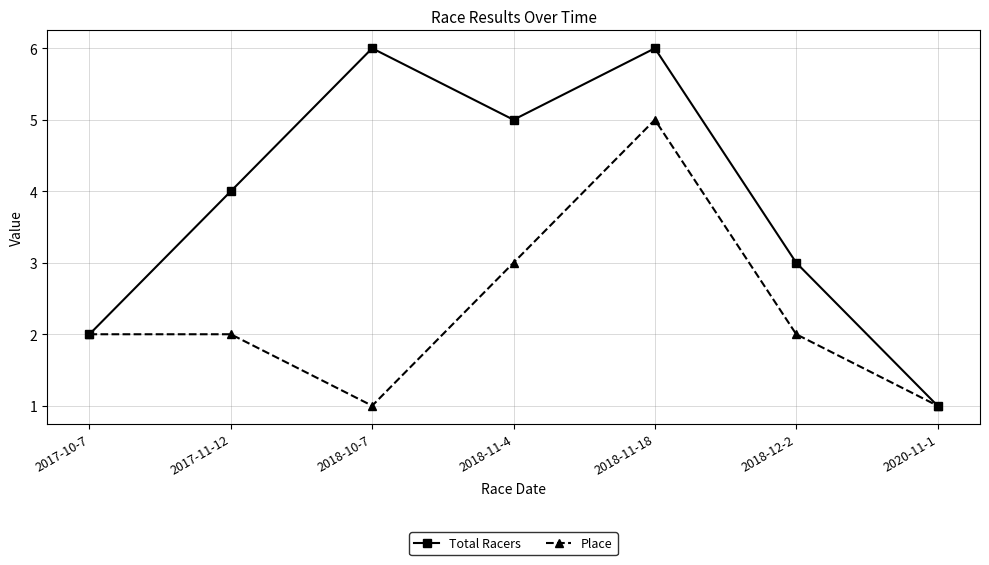

What is the spread (max minus min) of values at 2017-11-12?

2